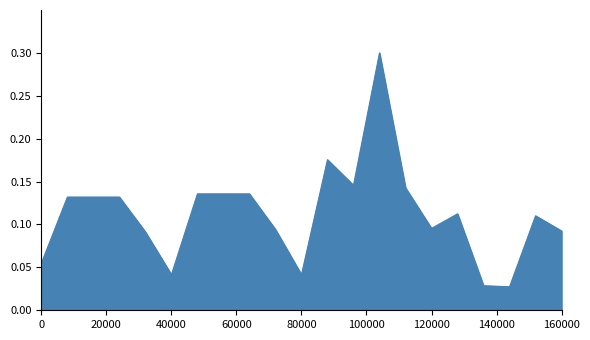

What is the greatest value displayed?

0.3